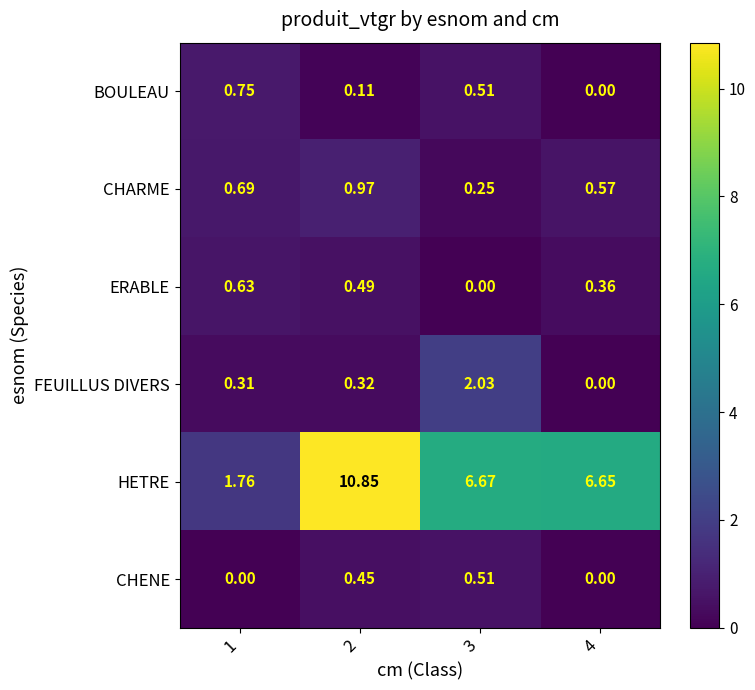

Is the value of ERABLE at 3 greater than the value of CHARME at 4?

No